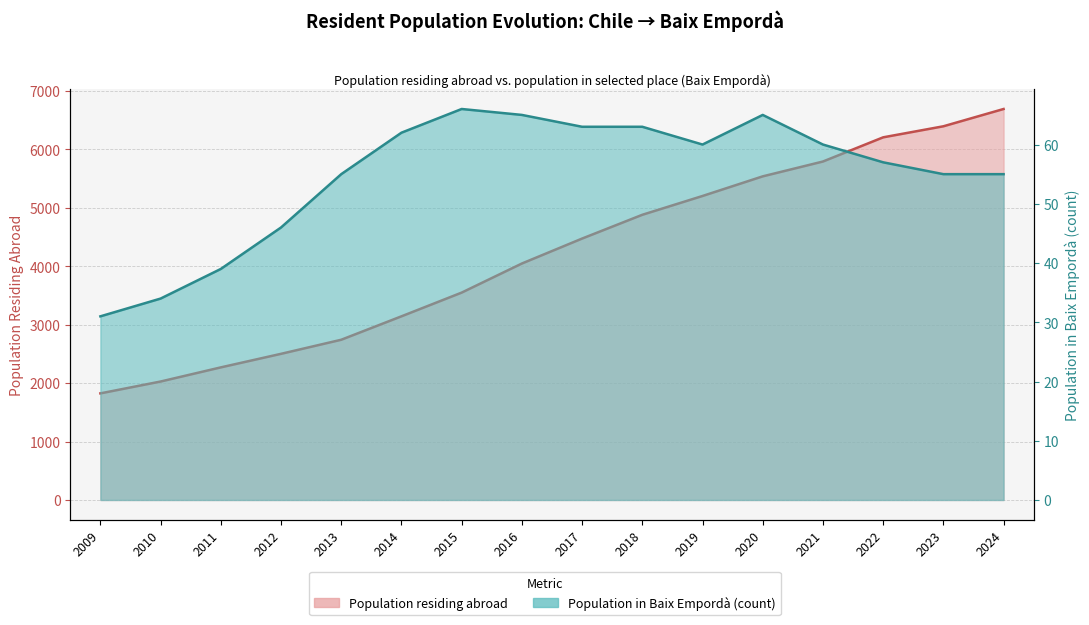

What is the minimum value shown in the chart?

31